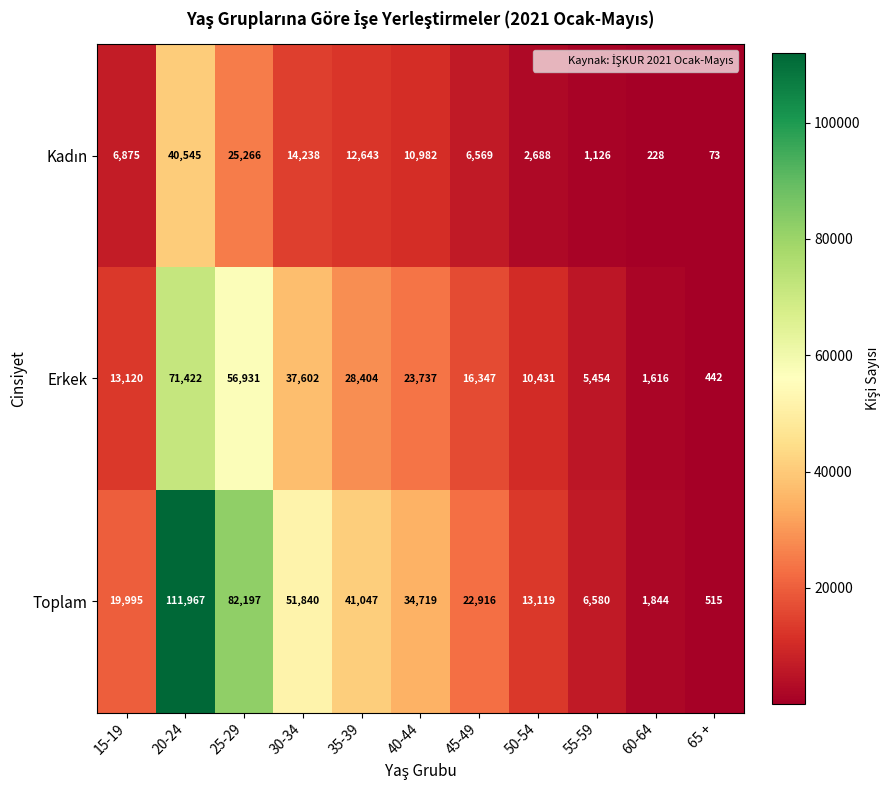

Is it true that Toplam equals 5280 at 45-49?

False